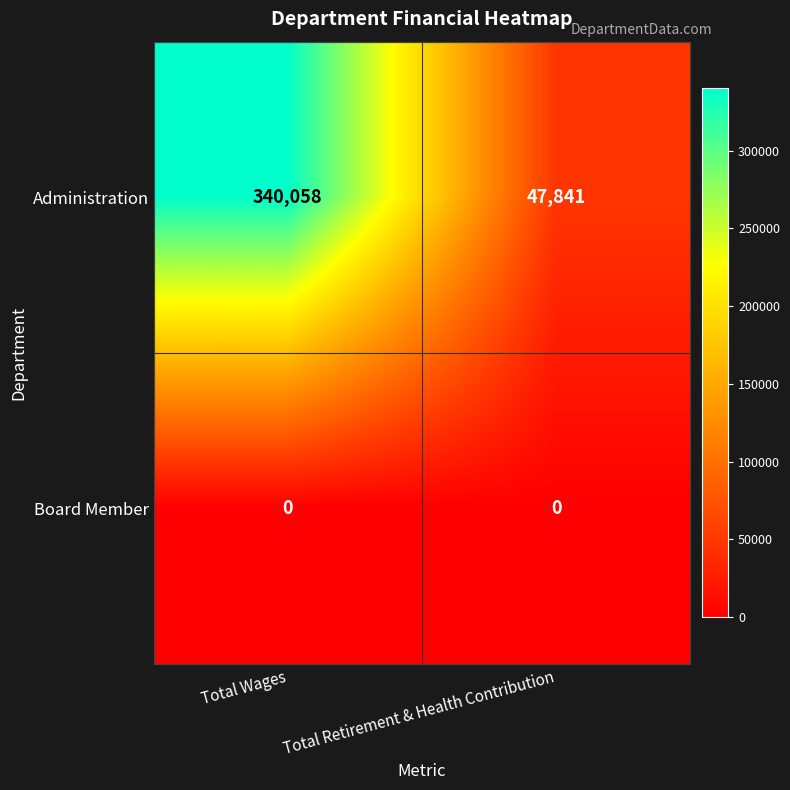

Rank the series at Total Wages from lowest to highest value.

Board Member, Administration